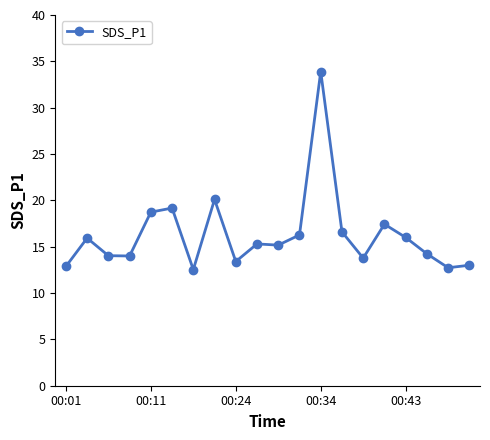

What is the difference between the maximum and minimum values?

21.4